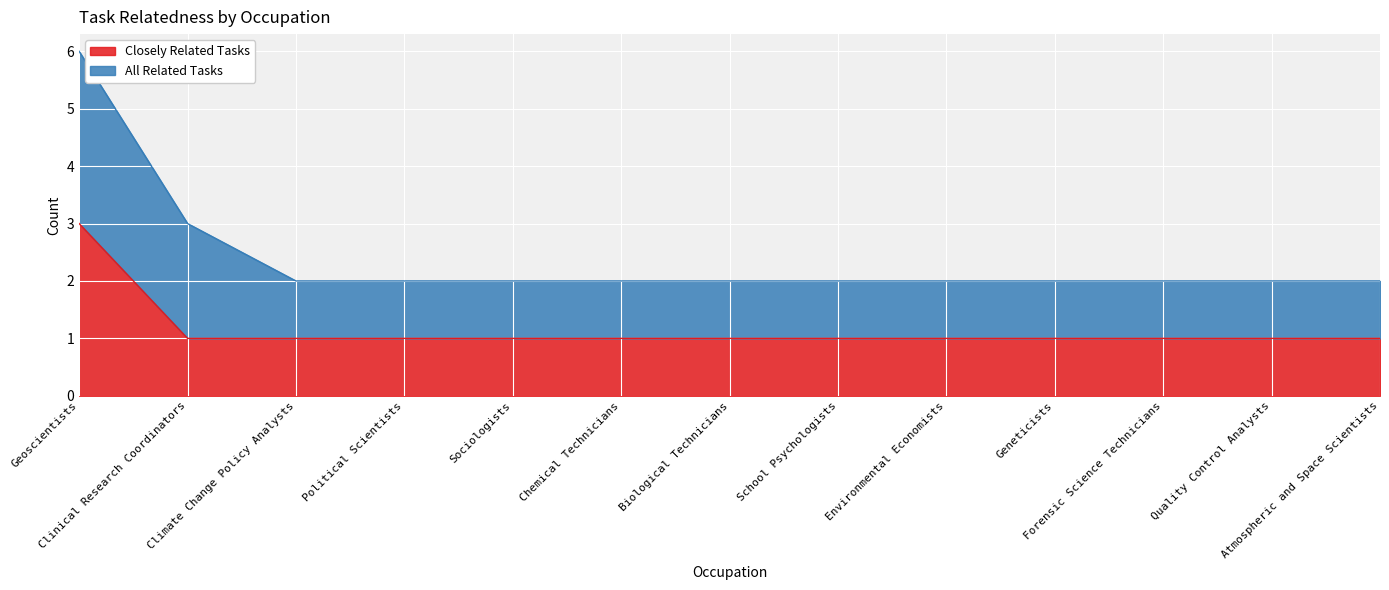

List the labels in order of value, largest first.

Geoscientists, Clinical Research Coordinators, Climate Change Policy Analysts, Political Scientists, Sociologists, Chemical Technicians, Biological Technicians, School Psychologists, Environmental Economists, Geneticists, Forensic Science Technicians, Quality Control Analysts, Atmospheric and Space Scientists